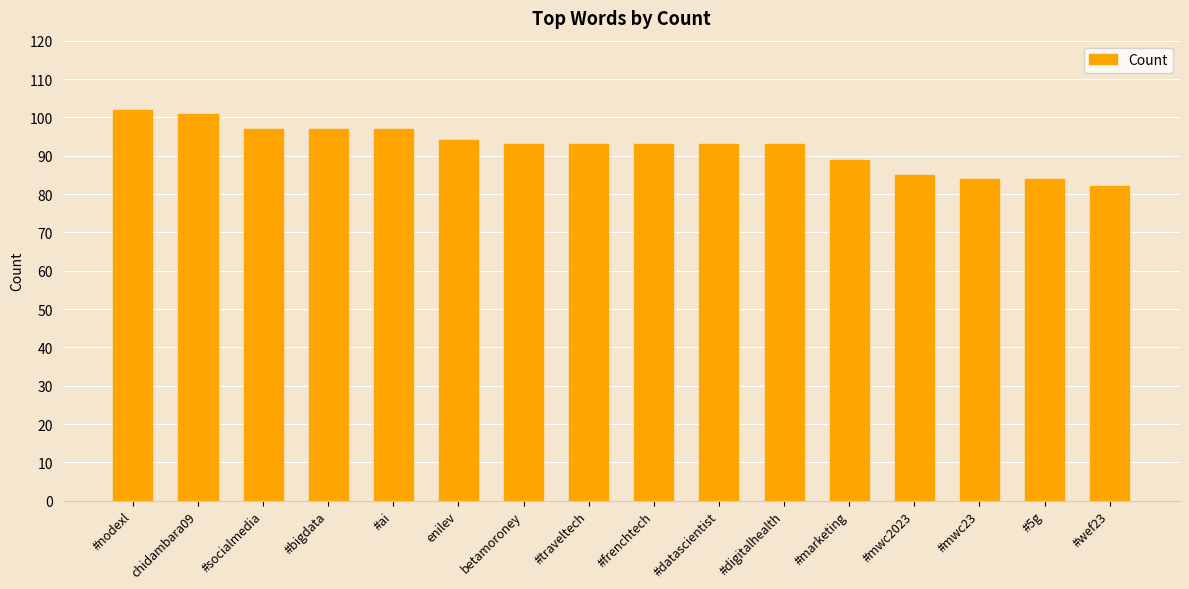

Reading right to left, what are all the values shown in this chart?

82	84	84	85	89	93	93	93	93	93	94	97	97	97	101	102